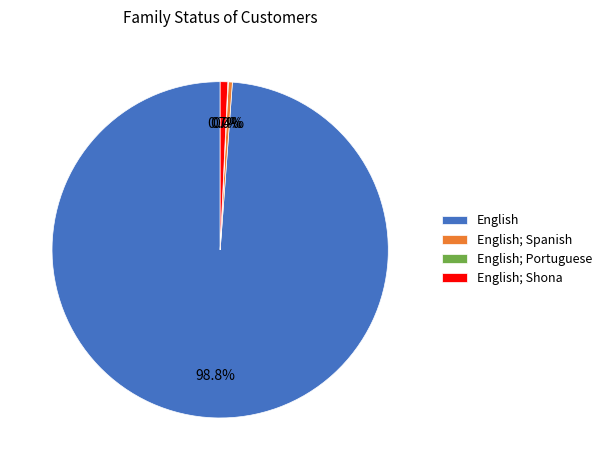

What is the largest slice in the pie chart?

English